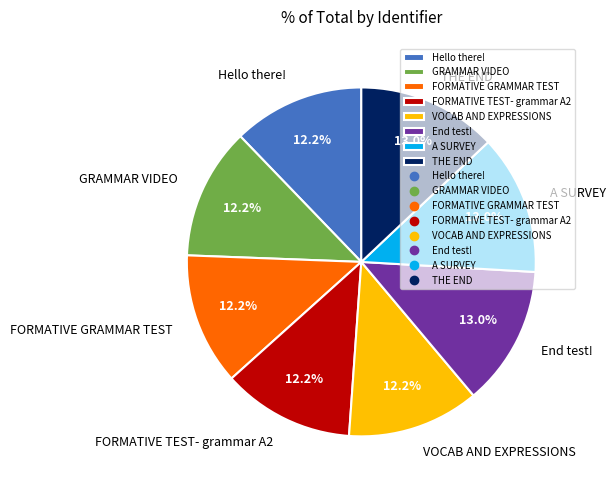

To the nearest percent, what is the difference between the VOCAB AND EXPRESSIONS and A SURVEY slice percentages?

1%